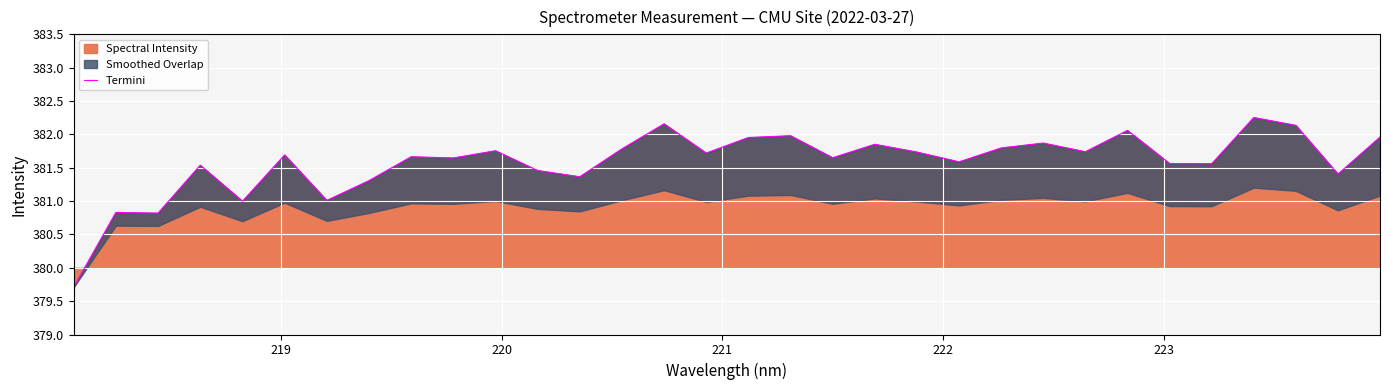

Where is the first local maximum?

219